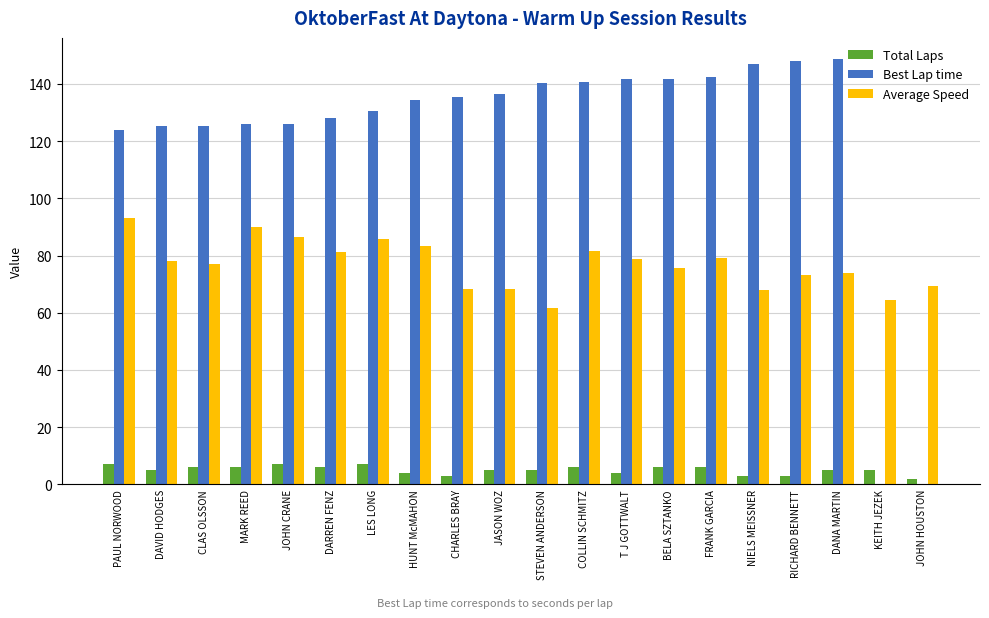

How many distinct data groups are displayed?

3